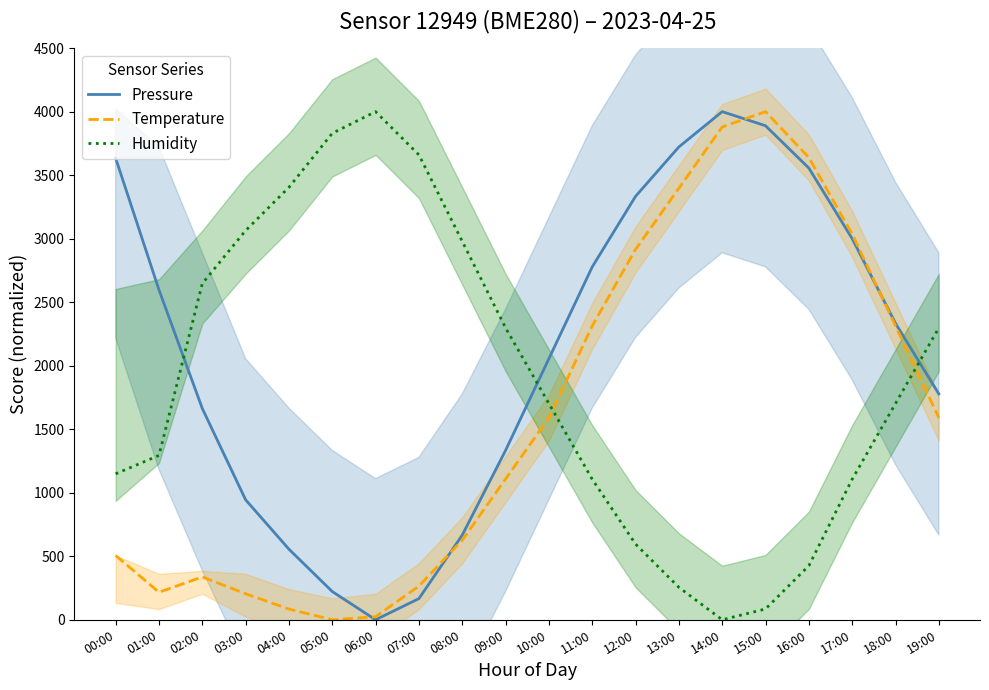

How many values in the Humidity series exceed 1702?

11